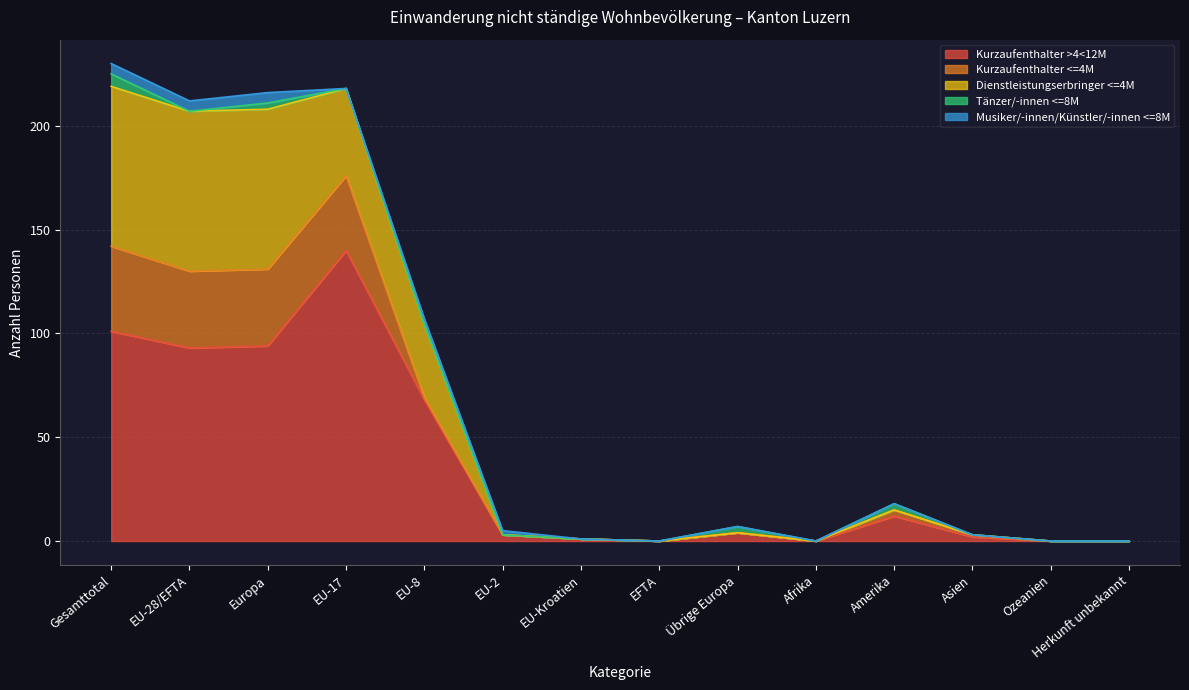

In Kurzaufenthalter >4<12M, how many points are higher than both neighbors (excluding endpoints)?

3